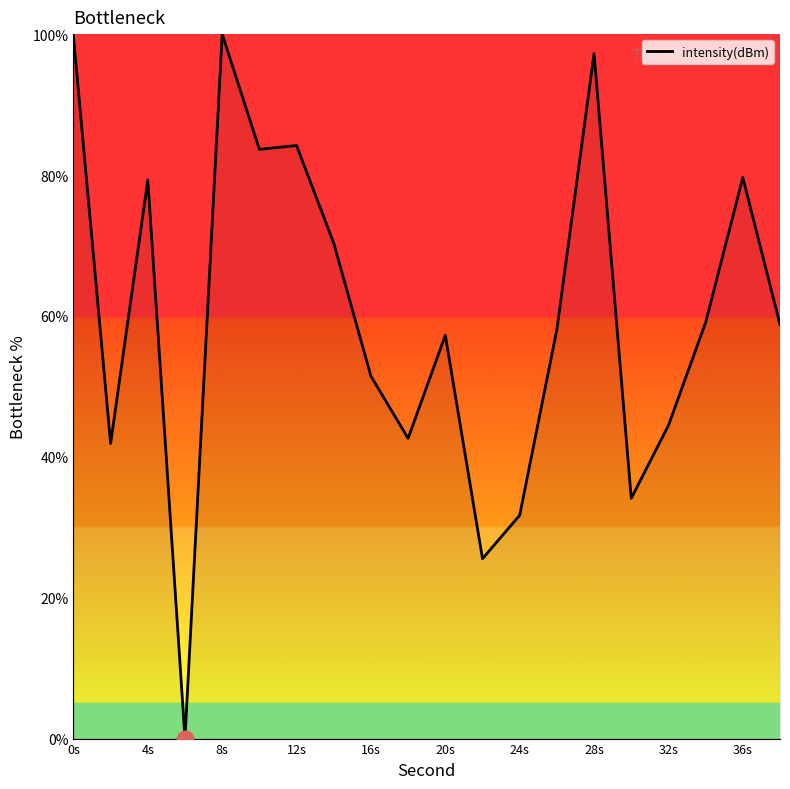

What is the maximum value shown in the chart?

100.0